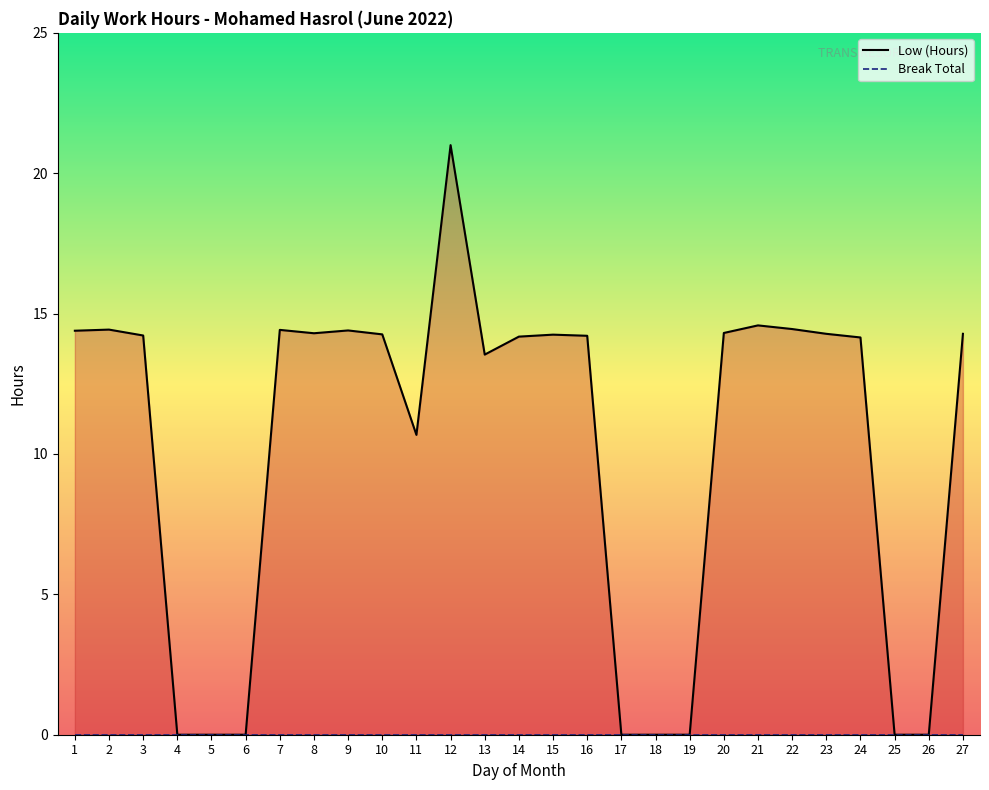

Reading left to right, what are all the values shown in this chart?

14.4	14.4	14.2	0.0	0.0	0.0	14.4	14.3	14.4	14.3	10.7	21.0	13.5	14.2	14.2	14.2	0.0	0.0	0.0	14.3	14.6	14.4	14.3	14.2	0.0	0.0	14.3